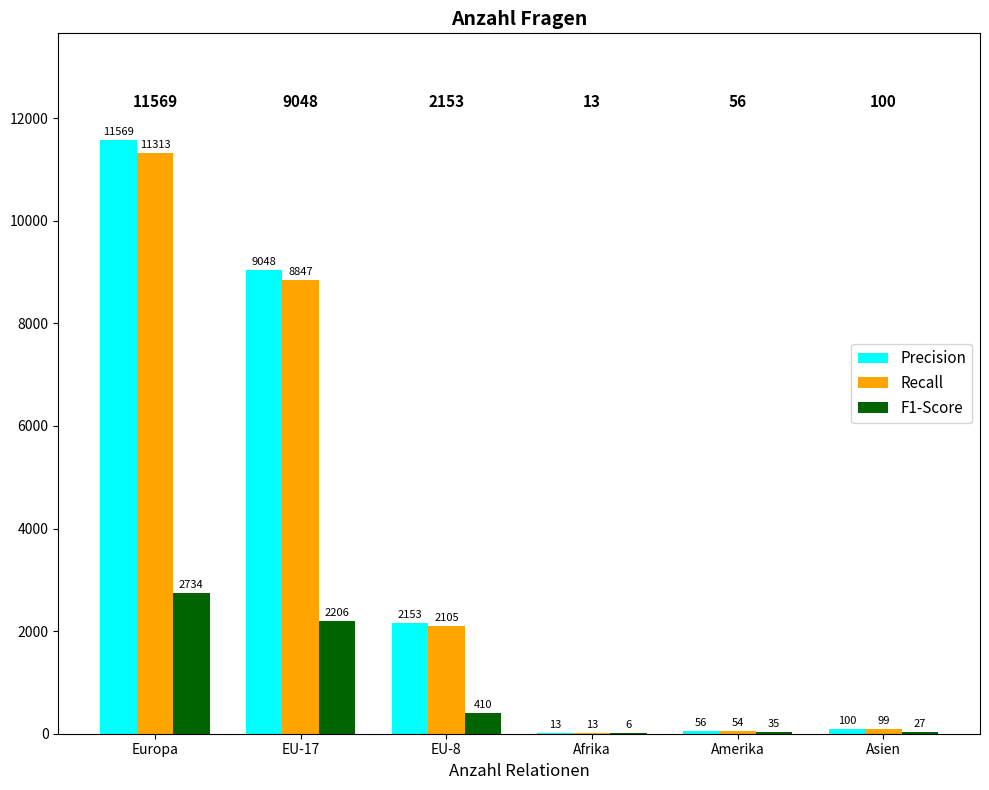

Are the bars grouped side by side (vs. stacked)?

Yes